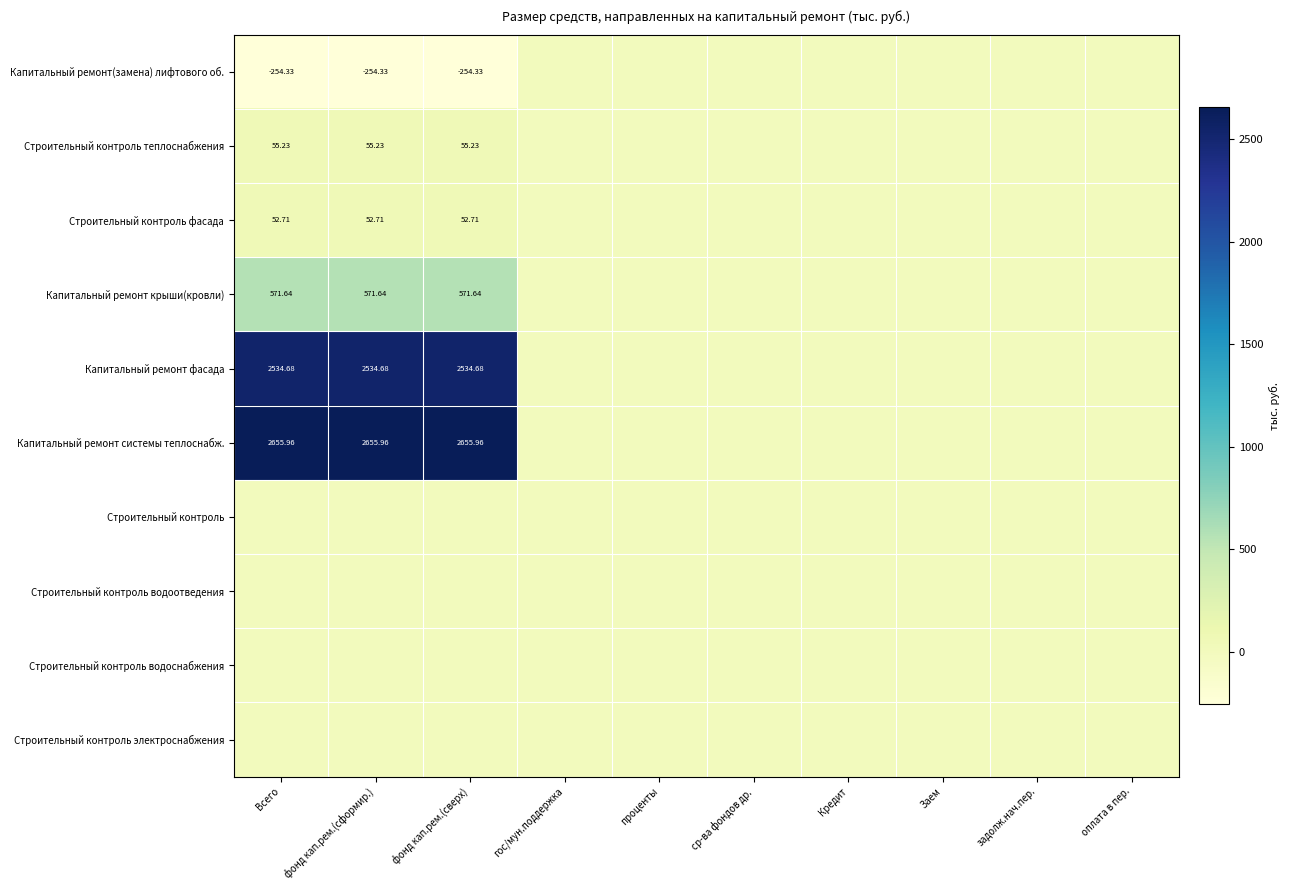

Which series has the largest range (max minus min)?

Капитальный ремонт системы теплоснабж.